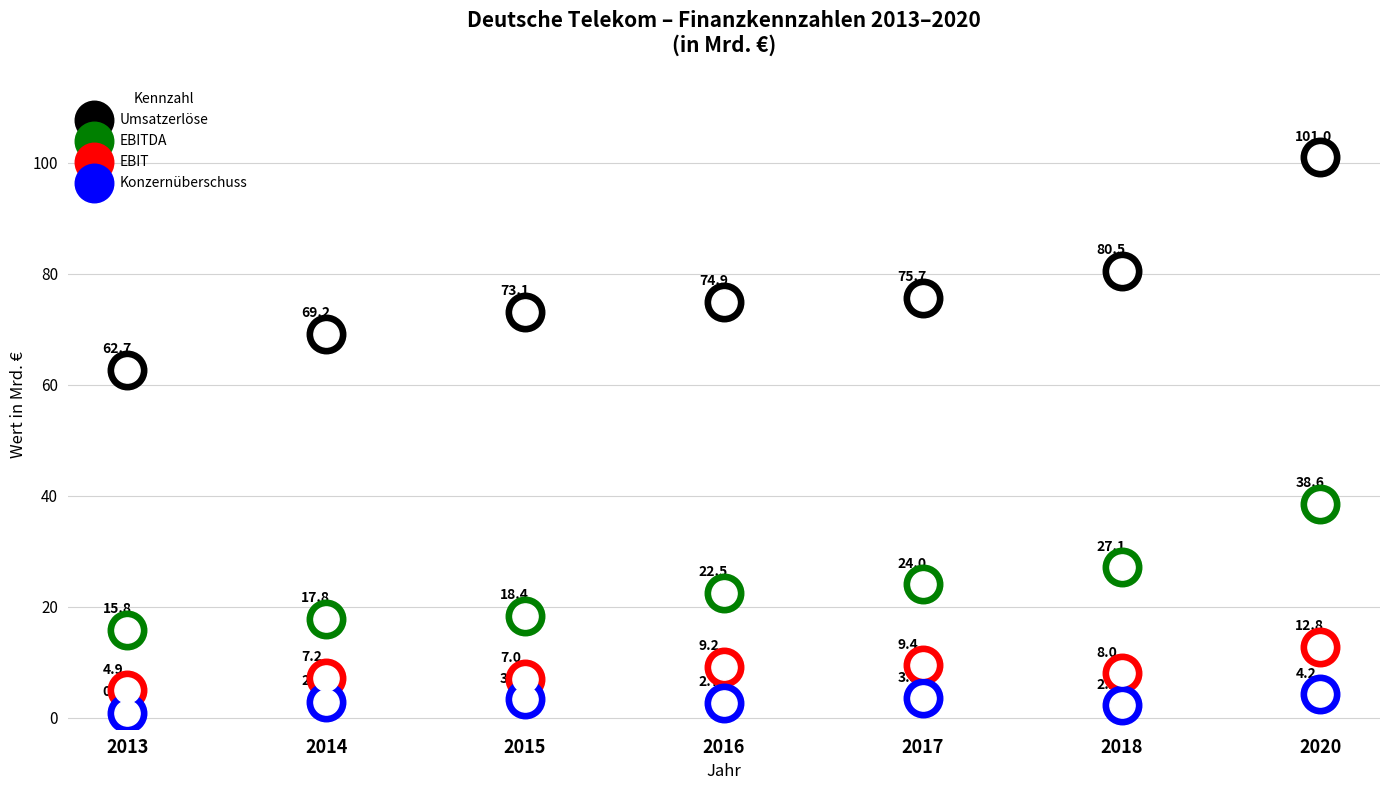

Is the value of EBIT at 2018 greater than the value of Konzernüberschuss at 2016?

Yes